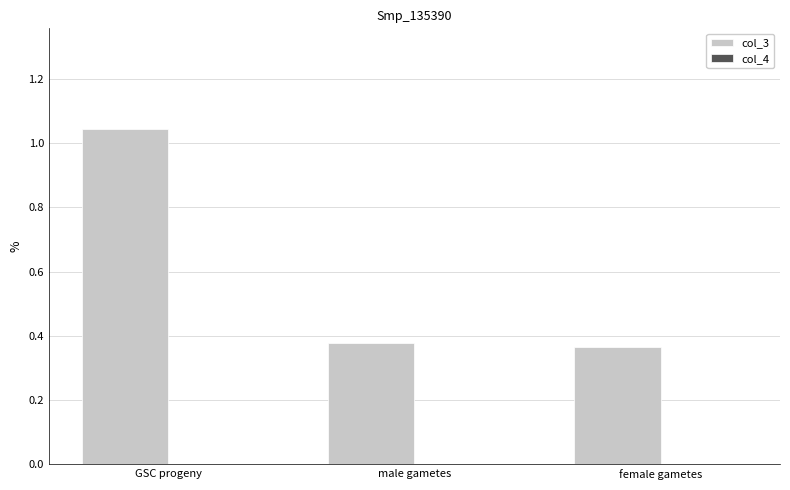

True or false: col_3 has a value of 0.2 at male gametes.

False